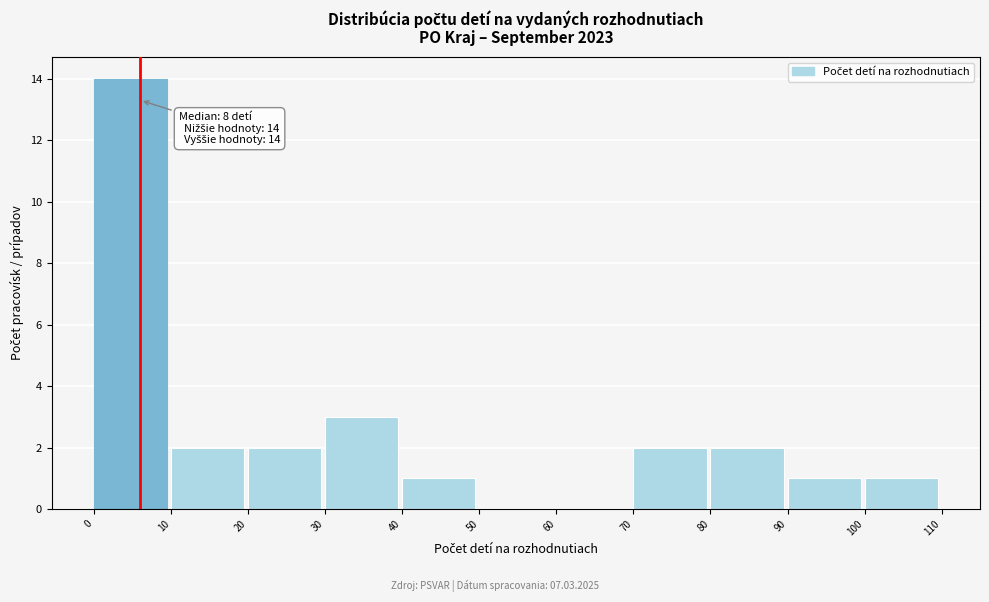

Which range on the x-axis has the tallest bar?

0 to 10